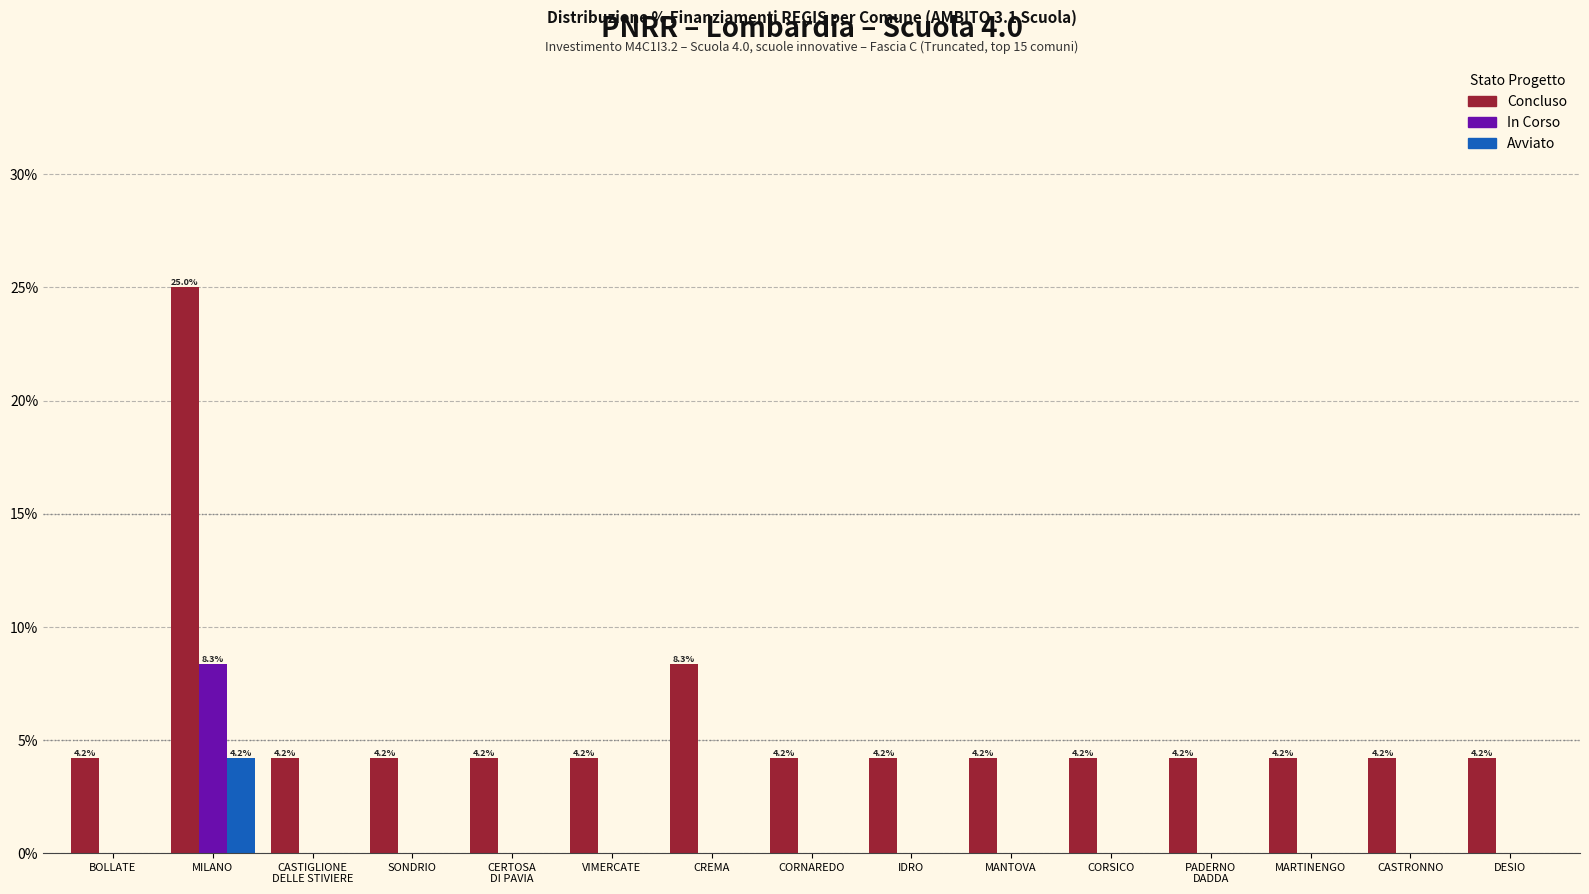

What is the total value across all series at MANTOVA?

4.2